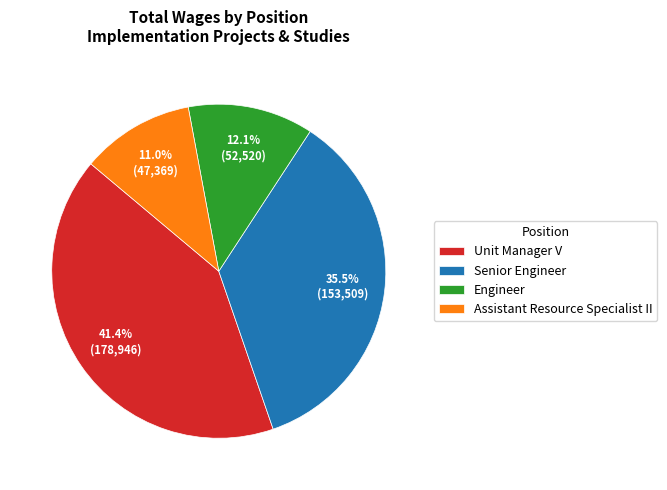

To the nearest percent, what is the difference between the largest and smallest slice percentages?

30%